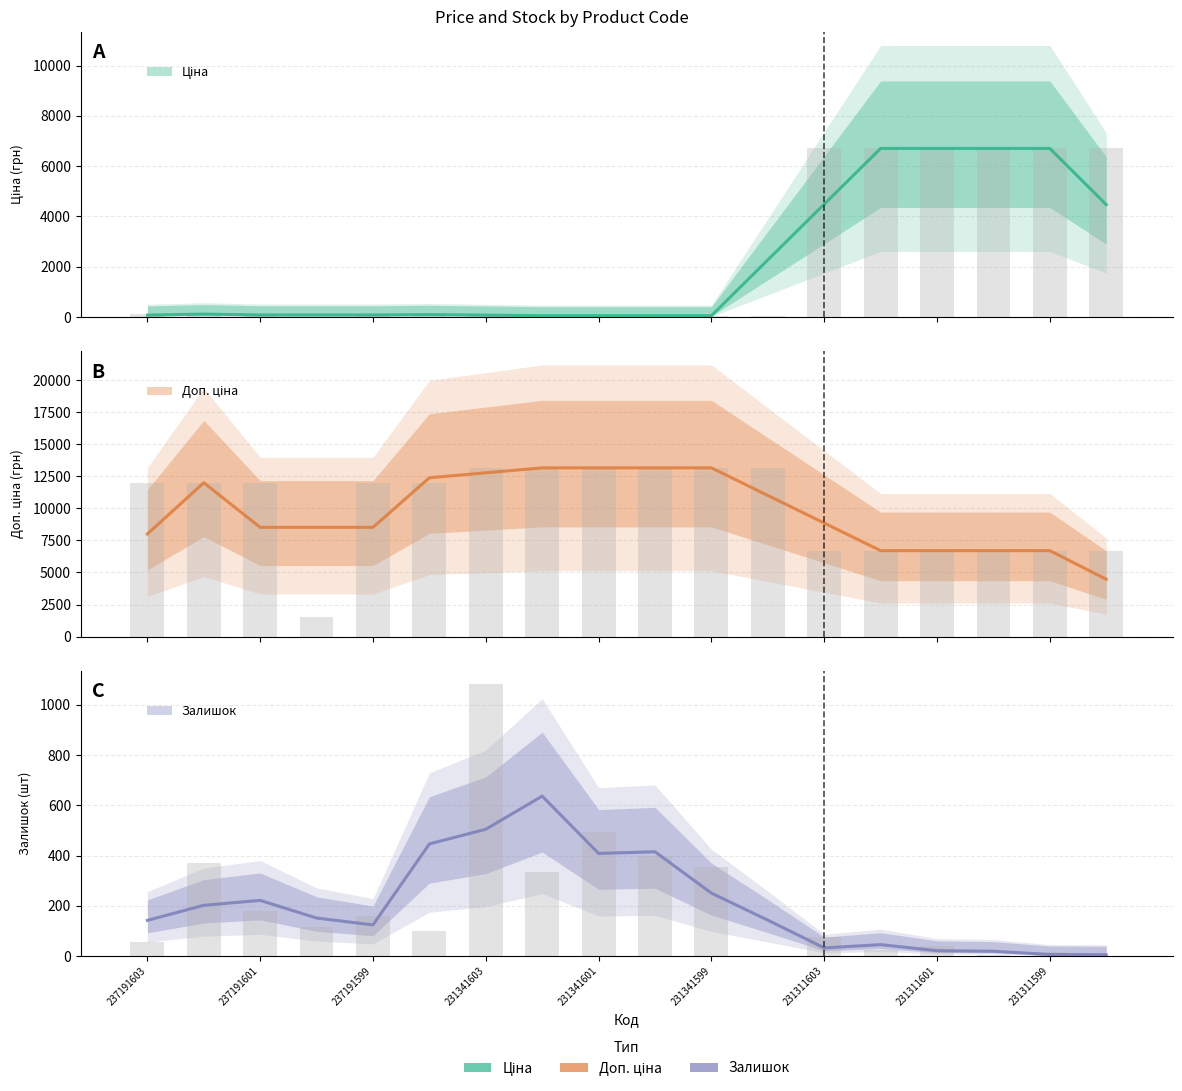

How many bars are there in total?

54